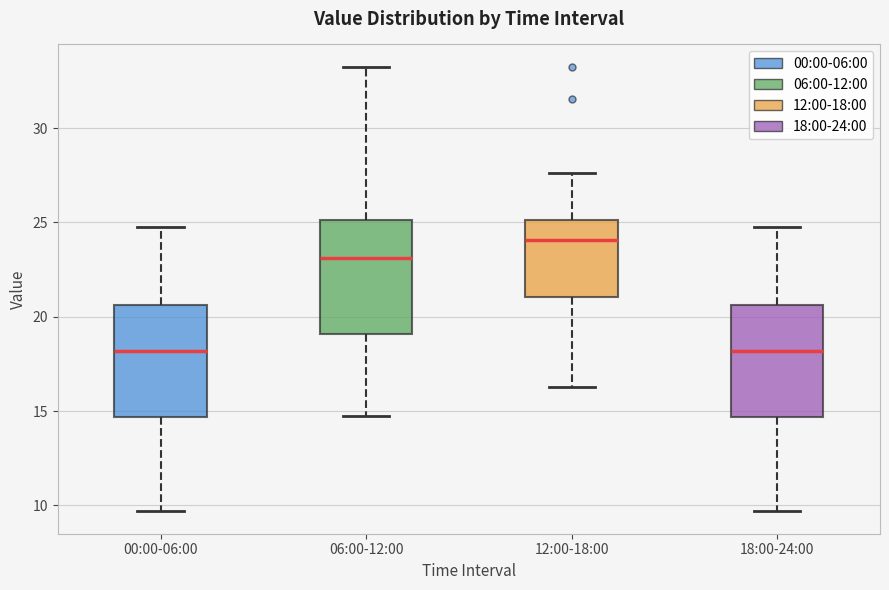

Where does the median line of the box for 06:00-12:00 sit on the y-axis? The values are not printed on the chart, so give them approximately, as read against the axis.

23.0